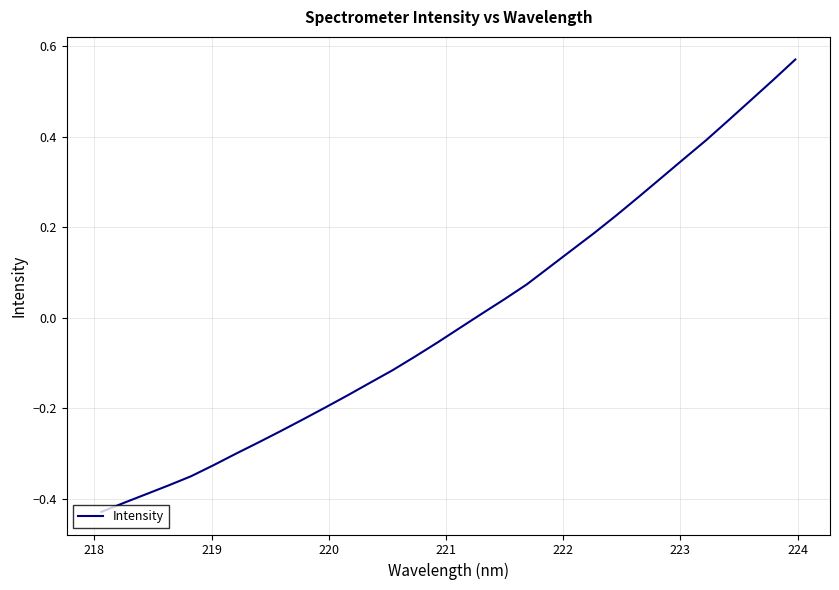

What is the difference between the maximum and minimum values?

1.0